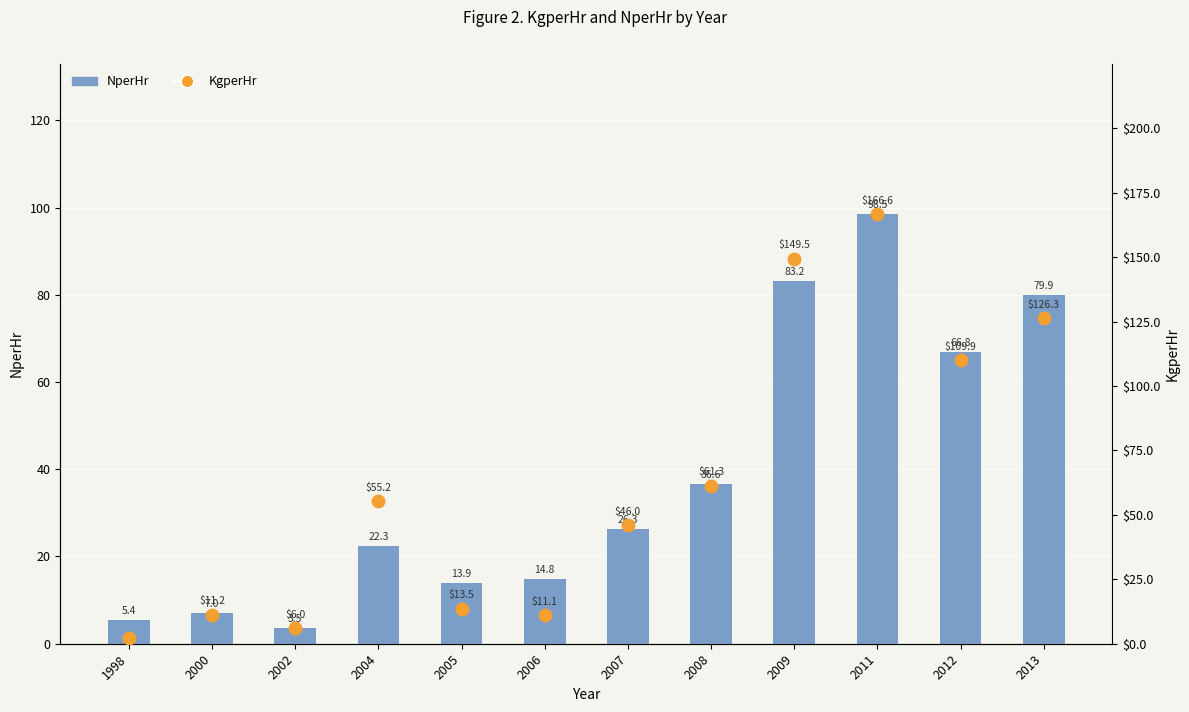

What is the total value across all series at 2008?

98.0